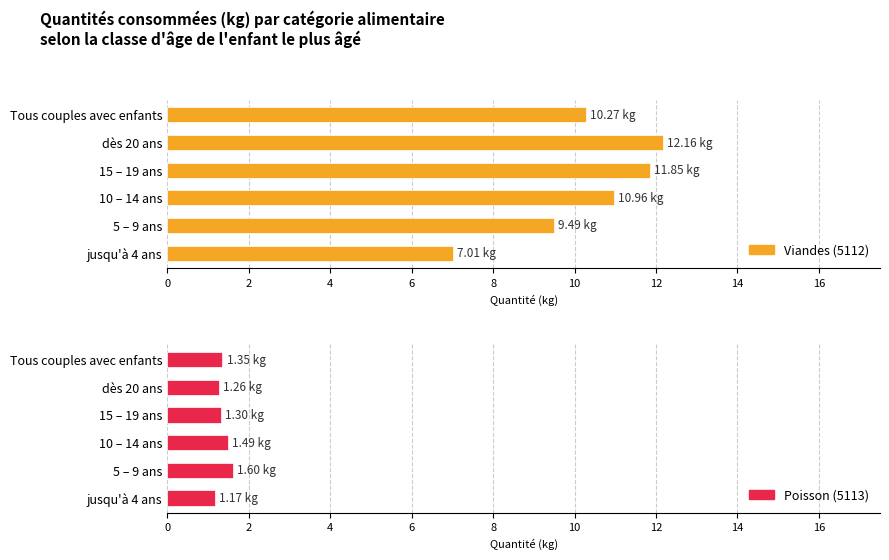

What are all the series names shown in the legend?

Viandes (5112), Poisson (5113)